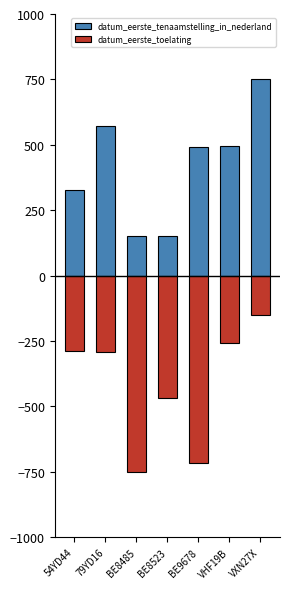

What is the total value across all series at BE8523?

-315.3